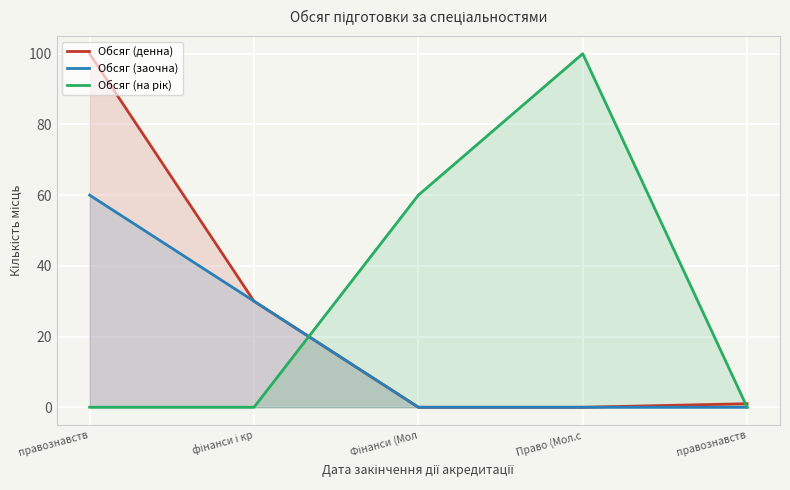

How many data points does each series have?

5